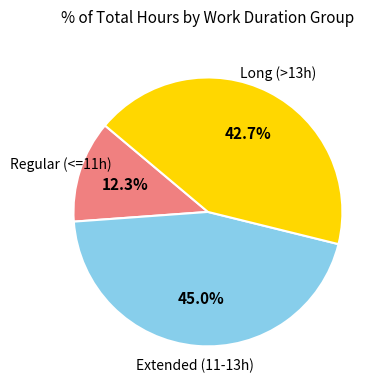

Rank the categories by value from highest to lowest.

Extended (11-13h), Long (>13h), Regular (<=11h)